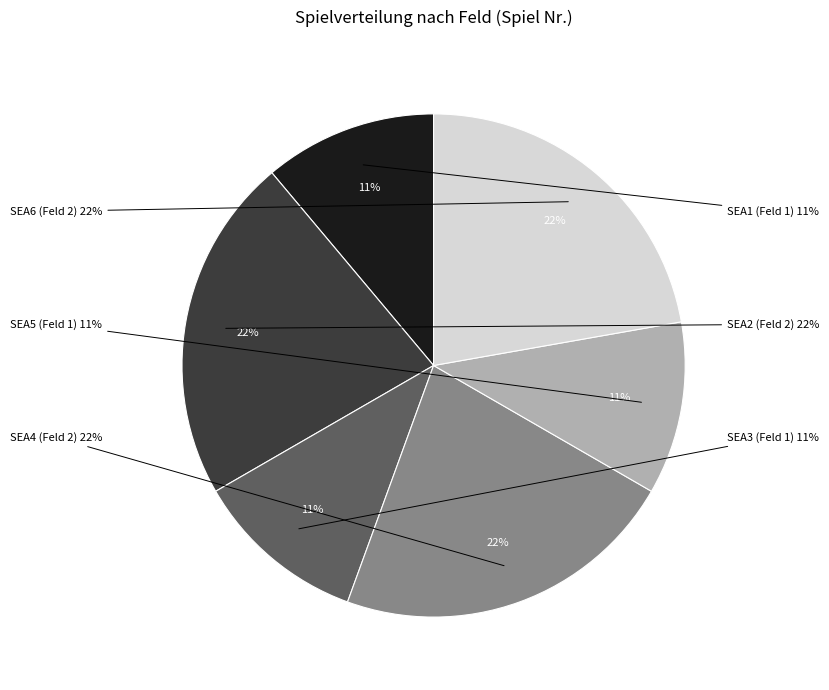

True or false: SEA4 accounts for 22% of the total.

True